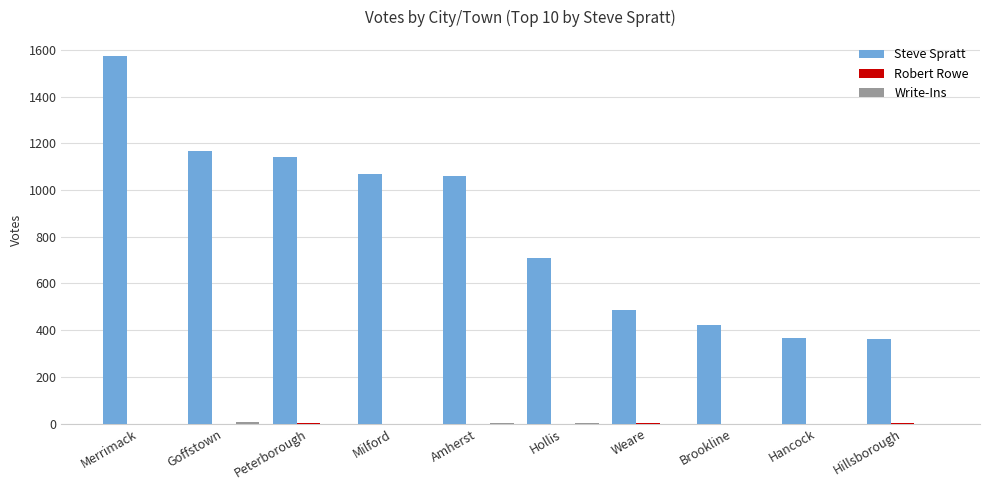

Is it true that Steve Spratt equals 709 at Hollis?

True